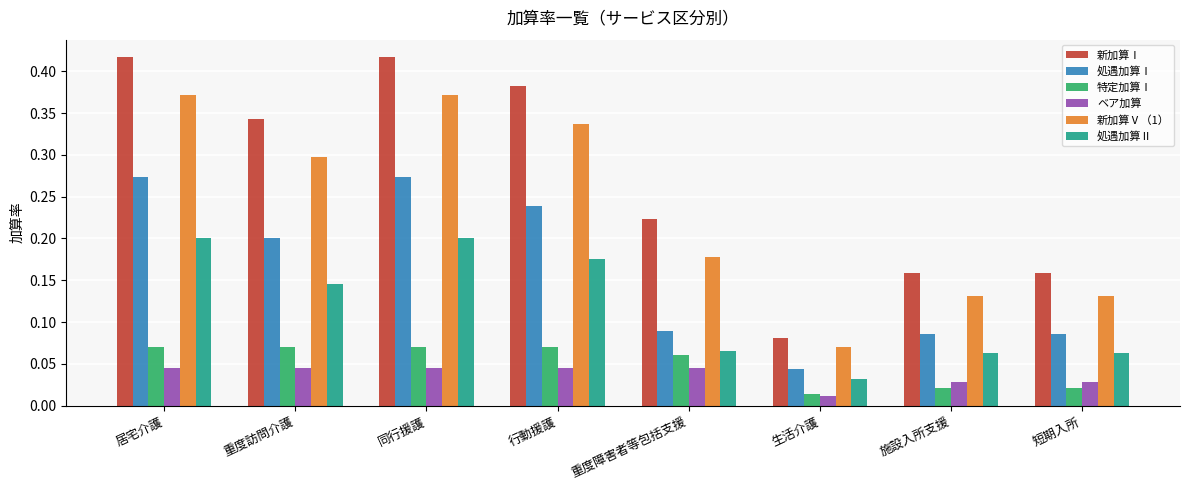

How many bars are there in total?

48